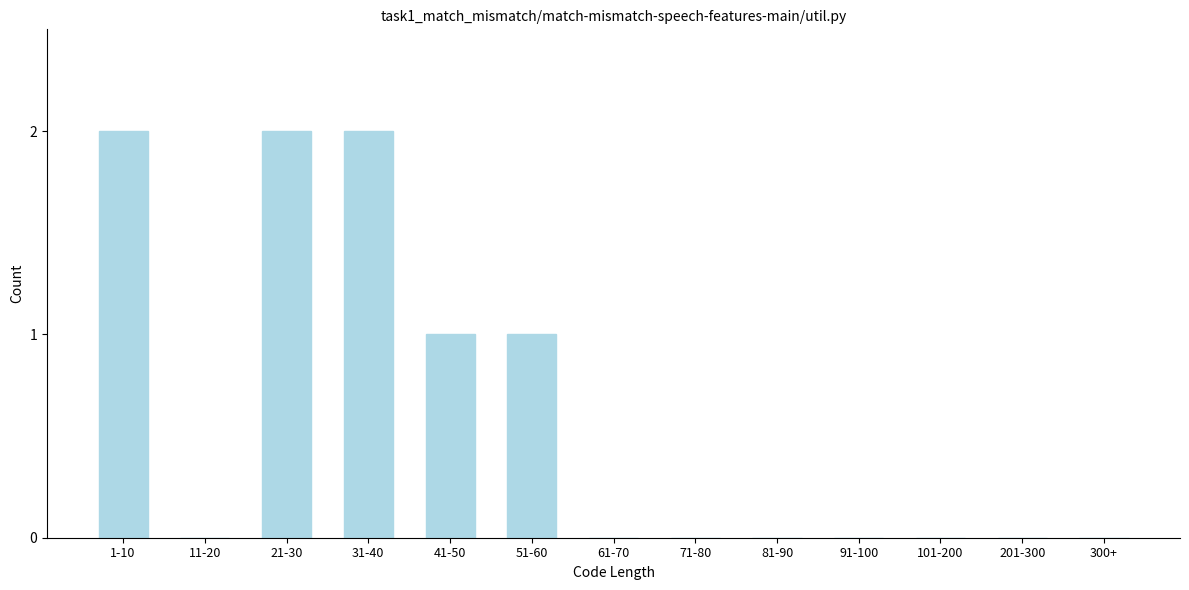

Reading left to right, what are all the values shown in this chart?

1-10=2	11-20=0	21-30=2	31-40=2	41-50=1	51-60=1	61-70=0	71-80=0	81-90=0	91-100=0	101-200=0	201-300=0	300+=0